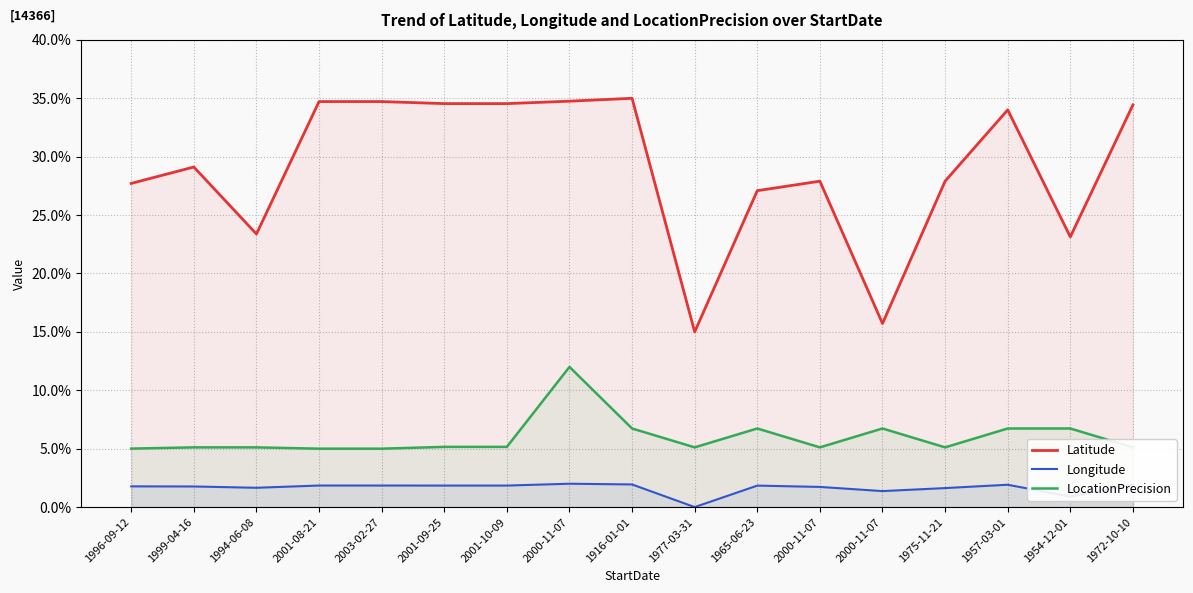

What is the value of the LocationPrecision point at the 2nd from the left?

5.1